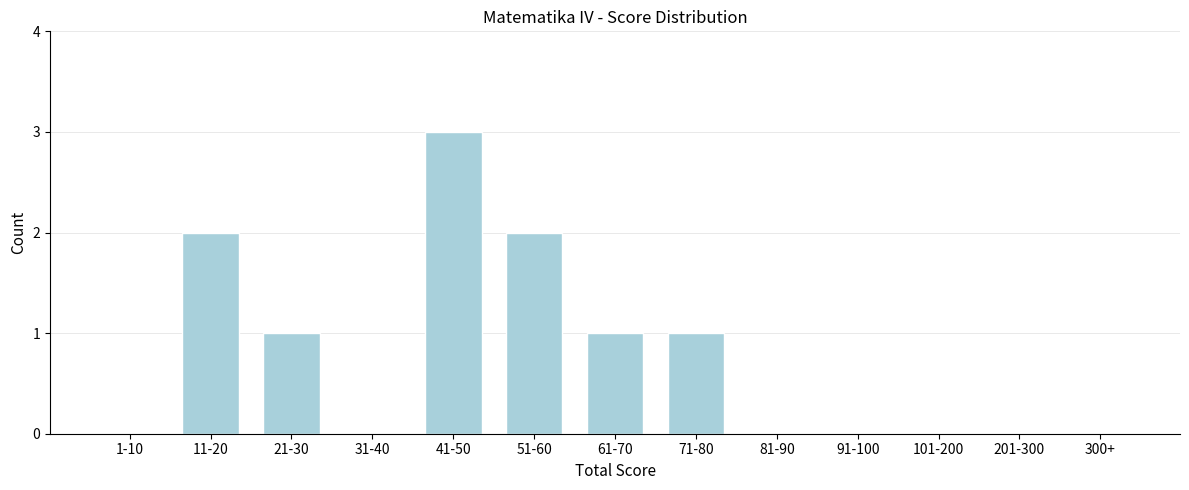

Reading right to left, transcribe all the data shown in this chart.

300+=0	201-300=0	101-200=0	91-100=0	81-90=0	71-80=1	61-70=1	51-60=2	41-50=3	31-40=0	21-30=1	11-20=2	1-10=0